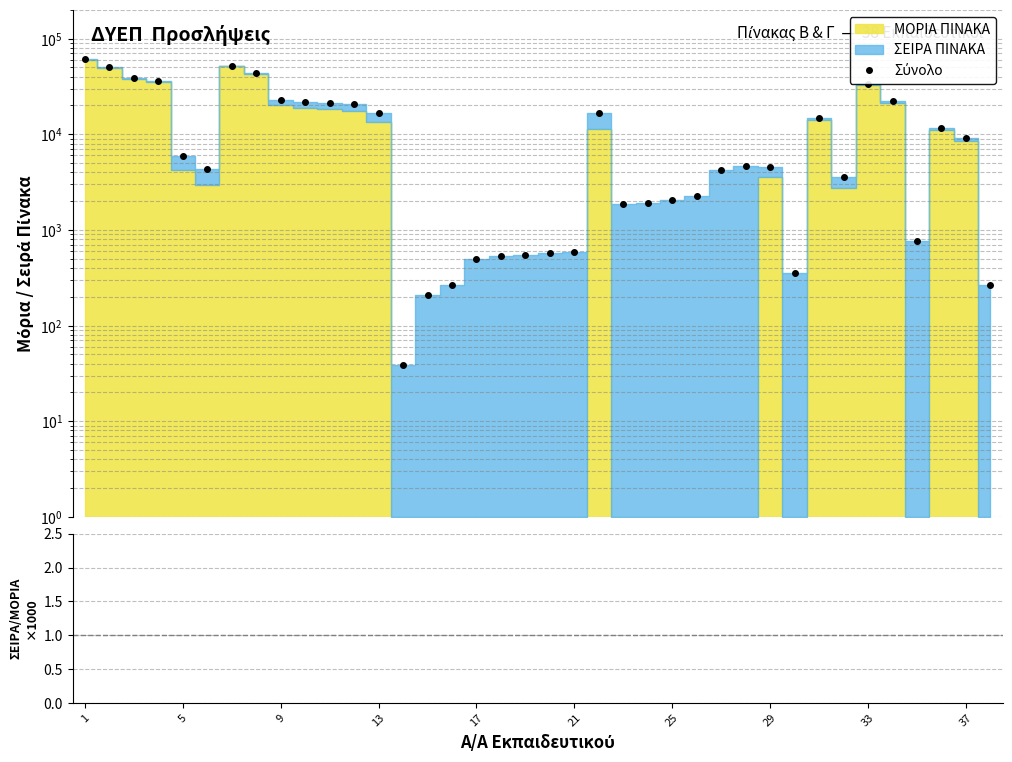

How many lines are shown in the chart?

2